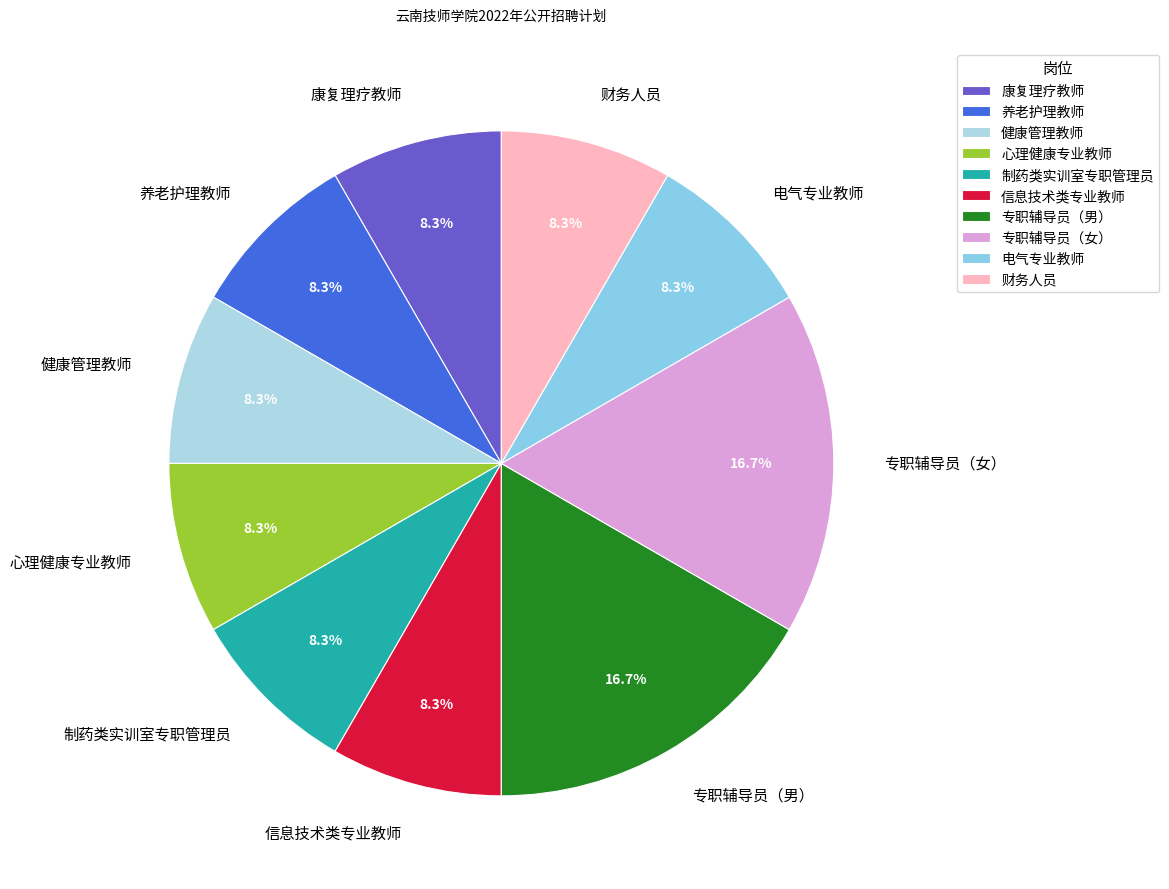

Count the number of slices in the pie.

10